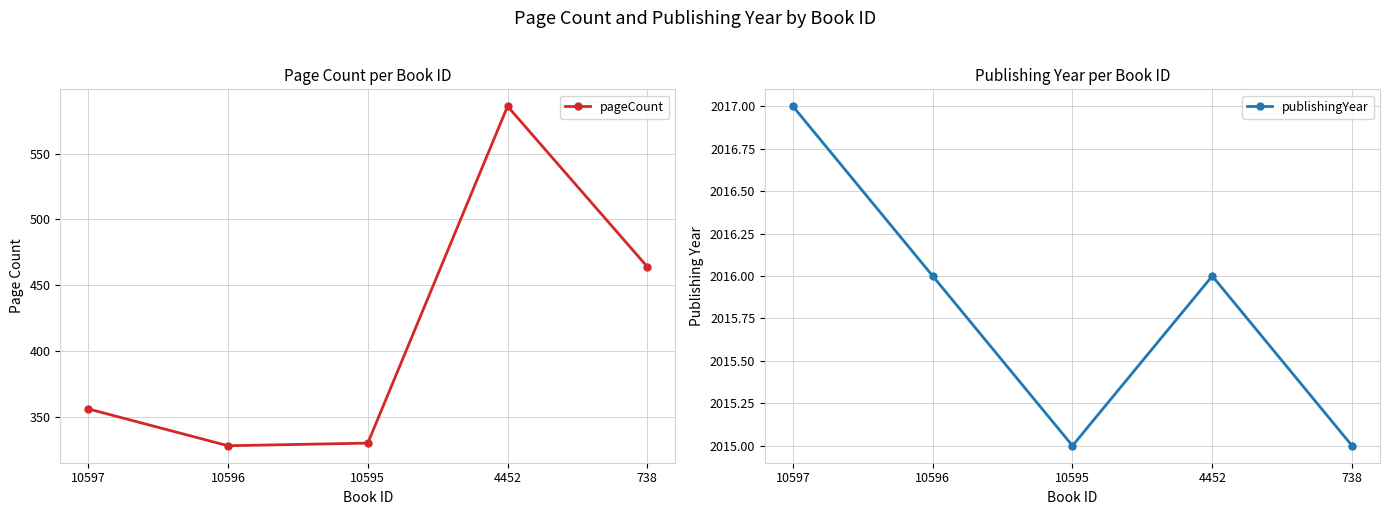

At which category is the sum across all series the highest?

4452